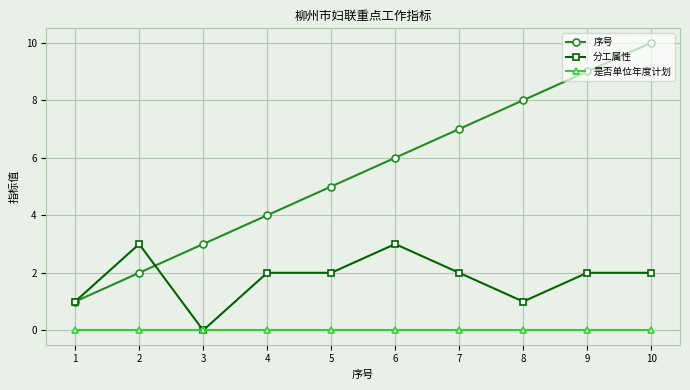

Count the number of data series in this chart.

3